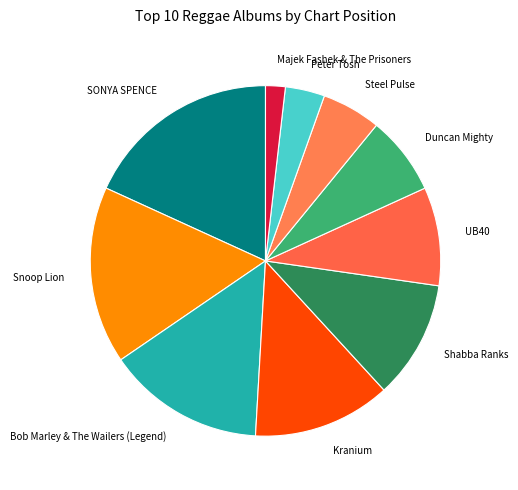

Do Bob Marley & The Wailers (Legend) and Shabba Ranks together represent more than half of the pie?

No